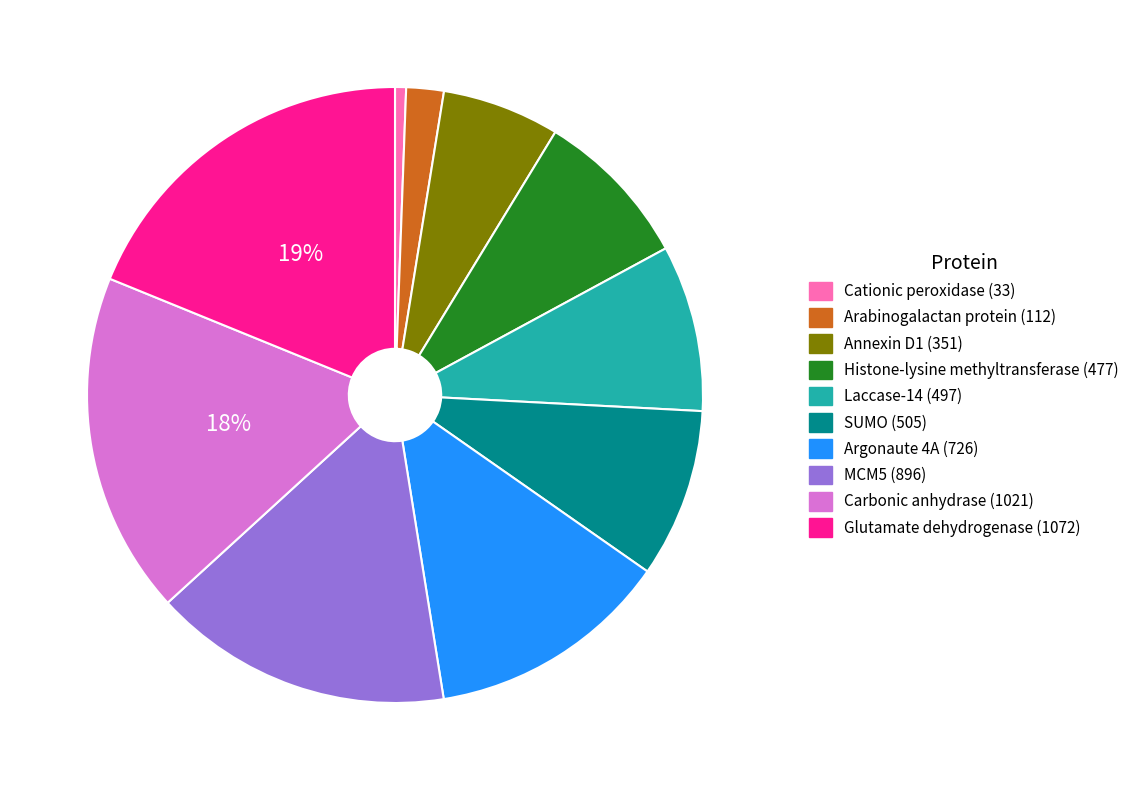

To the nearest percent, what is the combined percentage of Carbonic anhydrase (1021) and SUMO (505)?

27%